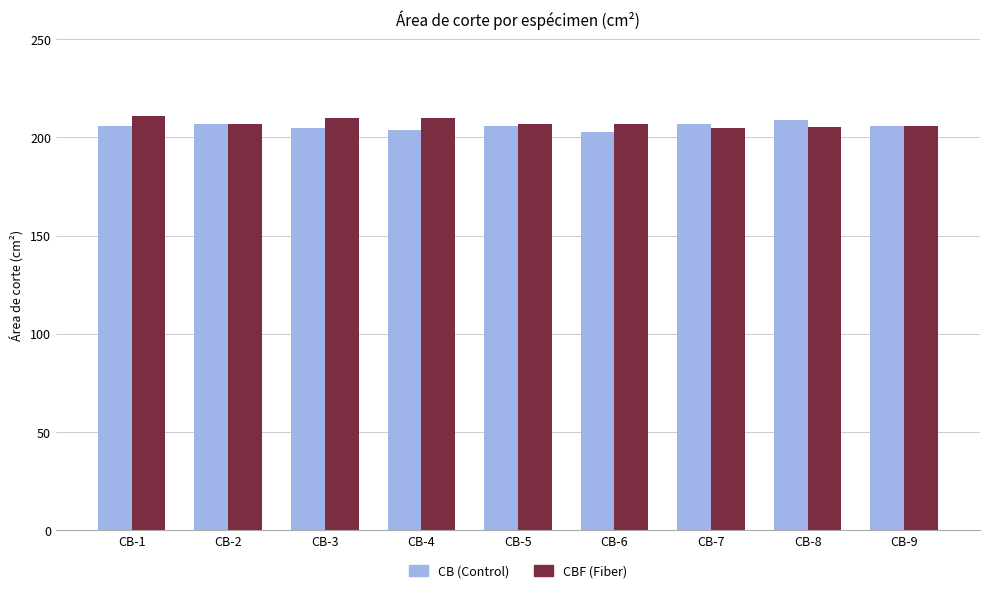

The CB (Control) series shows 128.2 at CB-2. True or false?

False